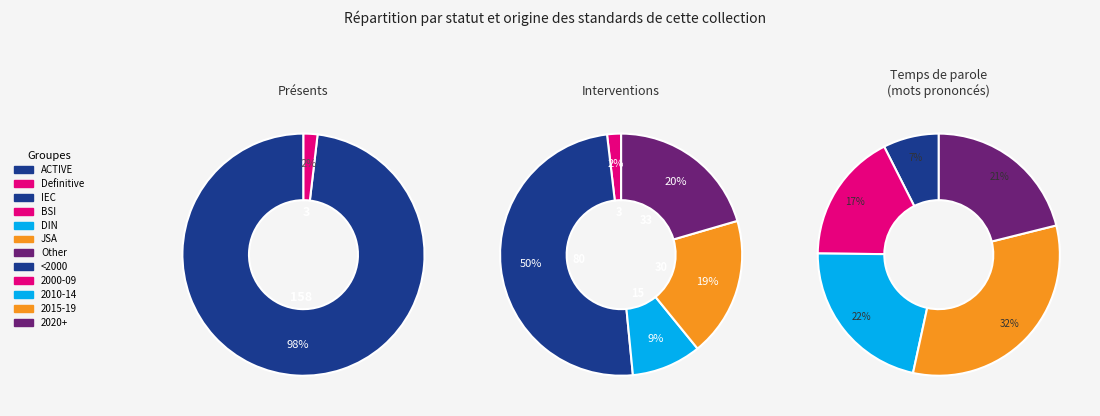

What is the smallest slice in the pie chart?

Definitive